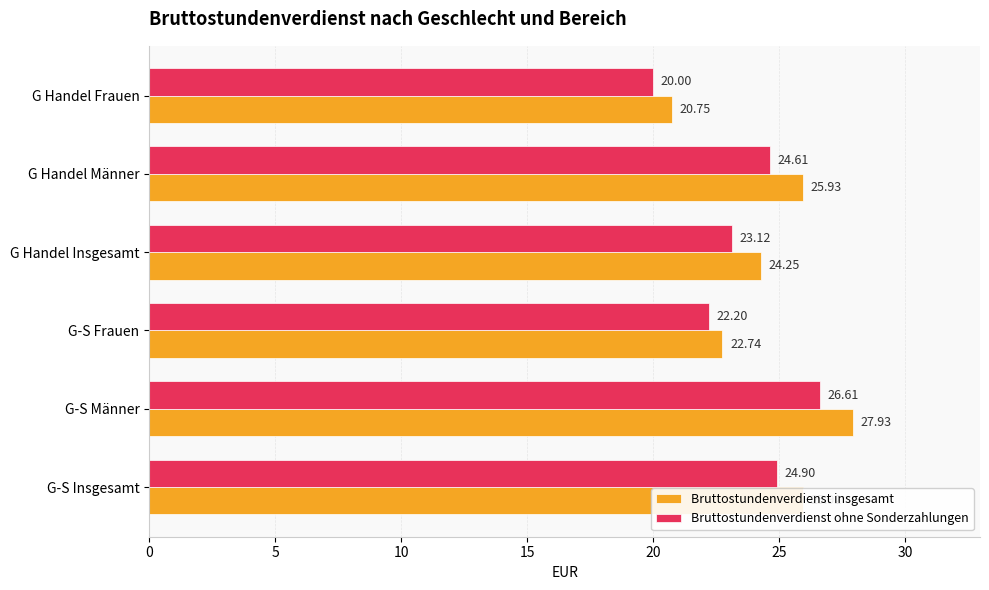

What is the difference between the maximum and minimum values in the Bruttostundenverdienst insgesamt series?

7.2